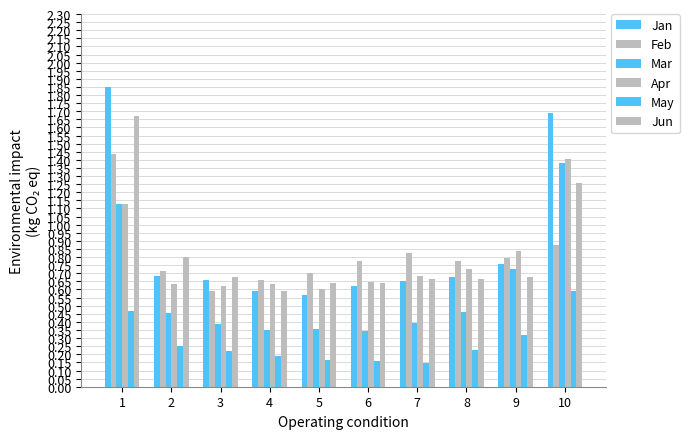

What is the minimum value for Jan?

0.6